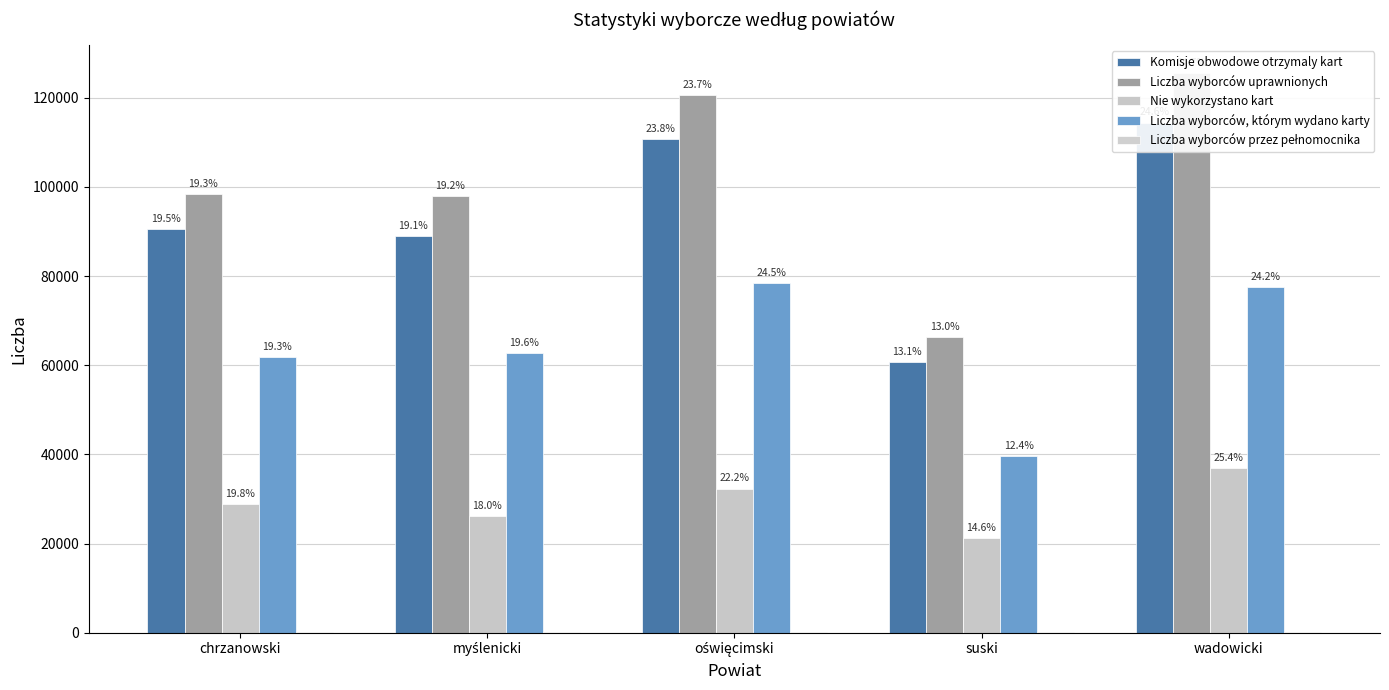

Which series changed the most between oświęcimski and wadowicki?

Liczba wyborców uprawnionych